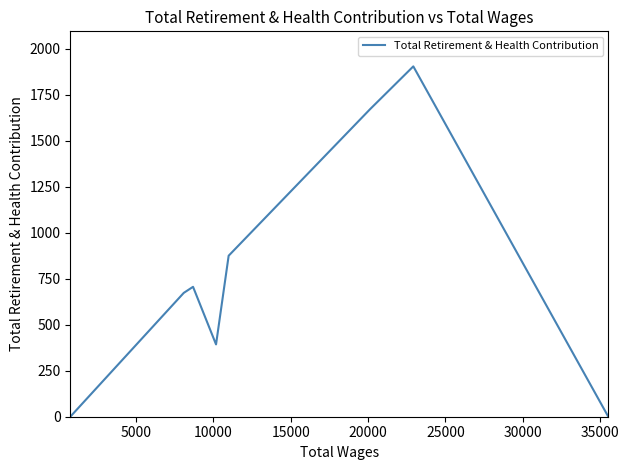

How many points are higher than both their immediate neighbors (excluding endpoints)?

2